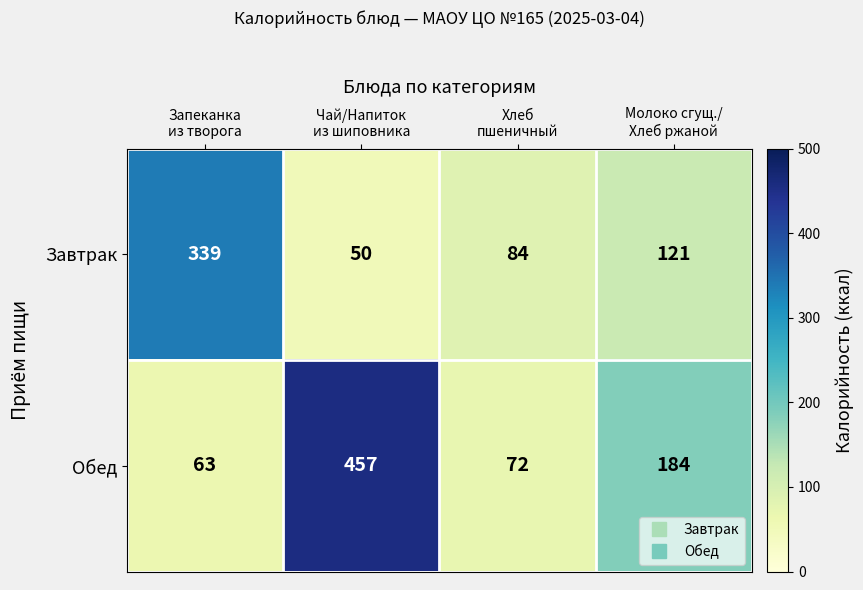

Which series has the widest spread of values?

Обед